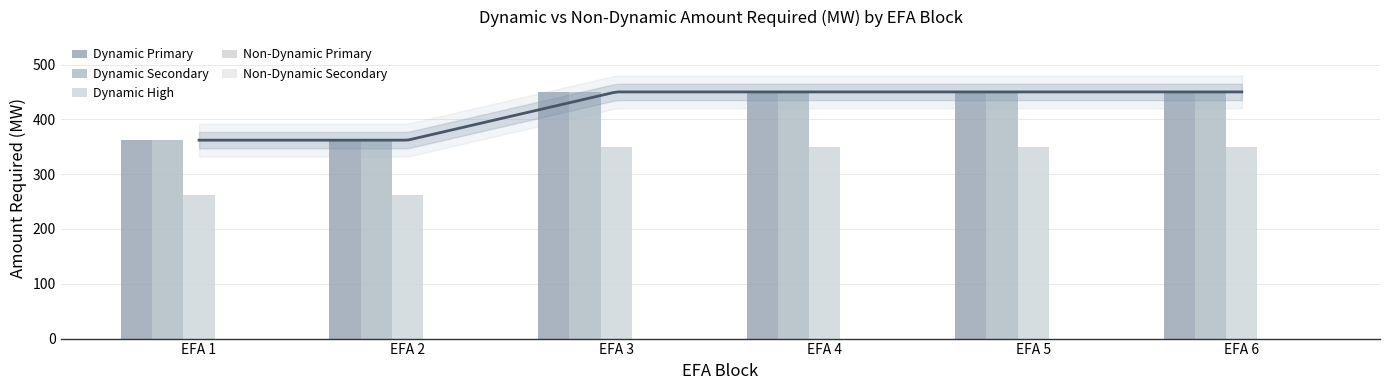

What is the maximum value shown in the chart?

450